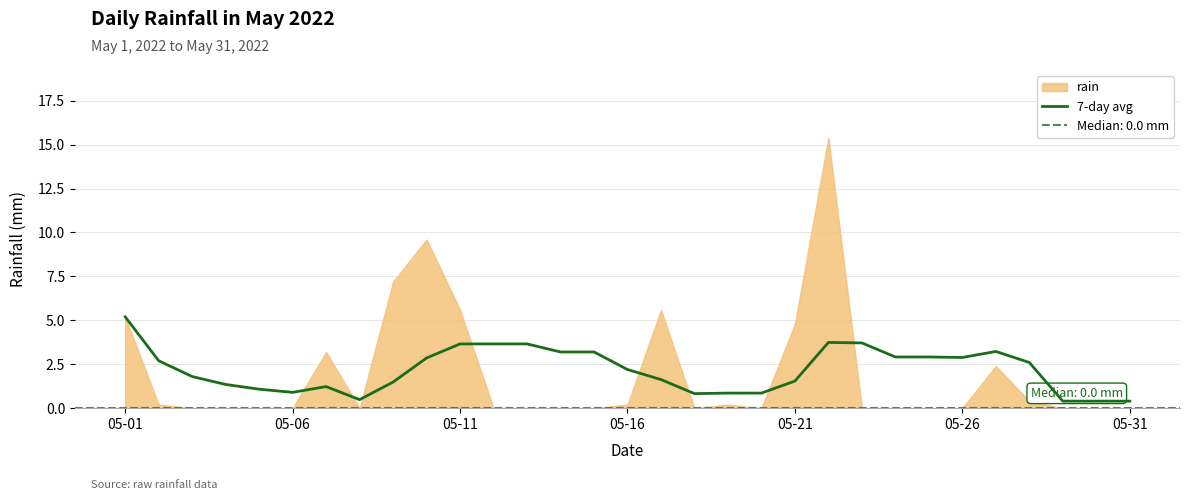

What is the minimum value for 7-day avg?

0.4